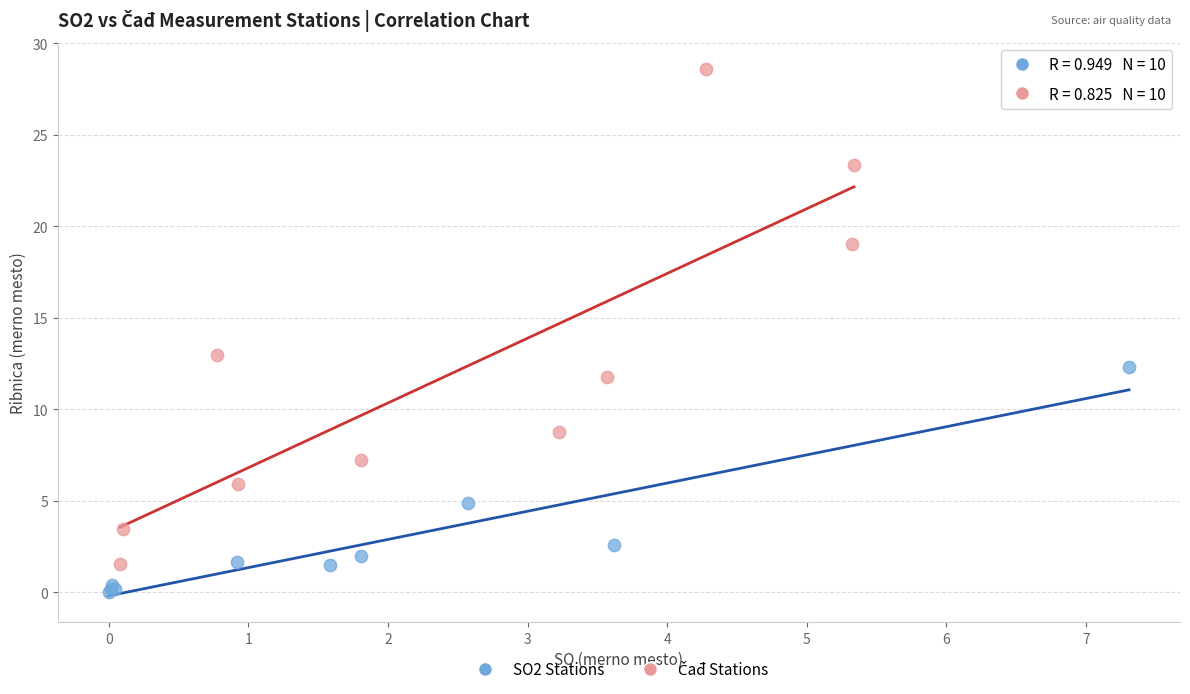

Which series reaches the minimum Y coordinate?

SO2 Stations